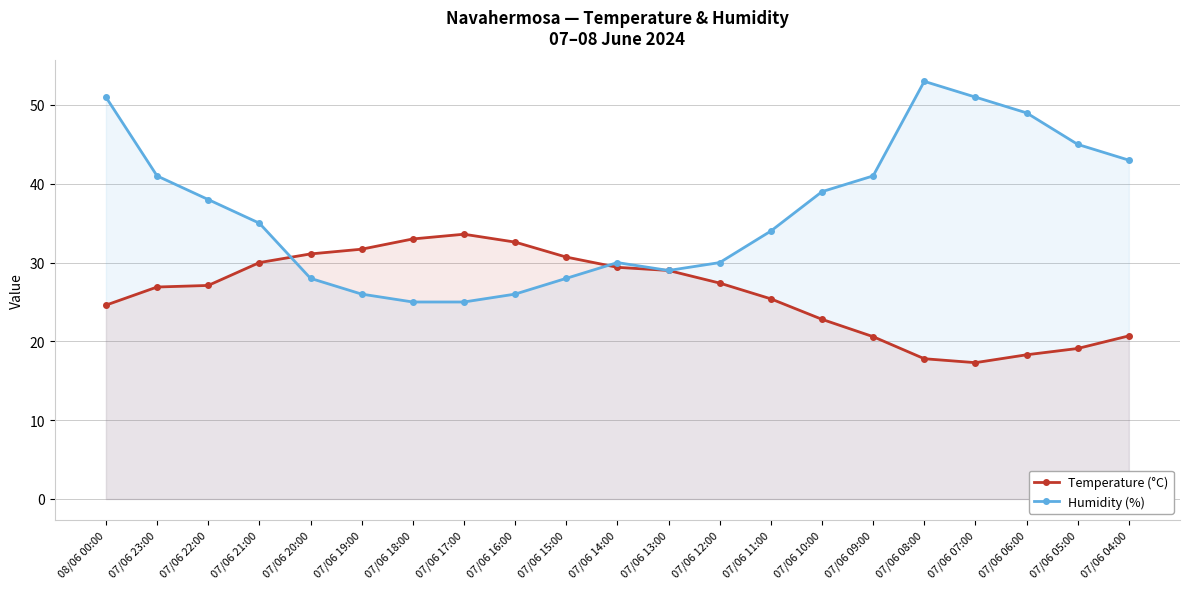

At which category is the sum across all series the highest?

08/06 00:00